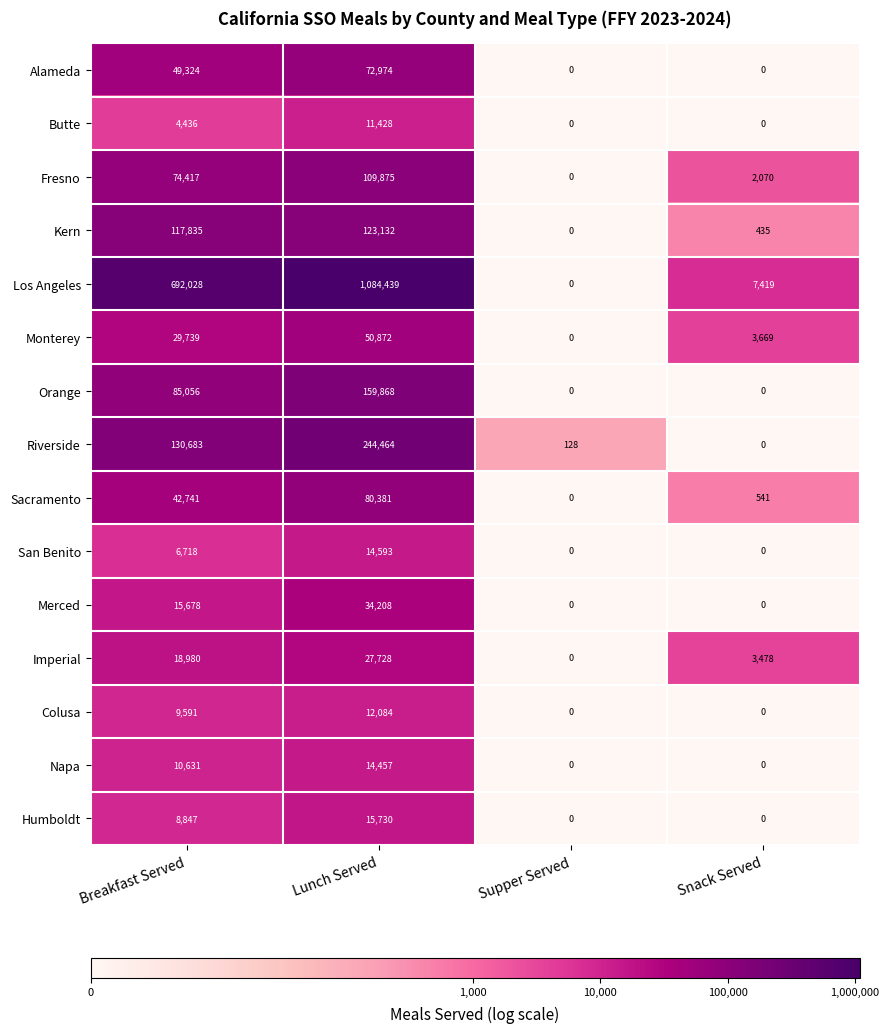

Rank the series by their maximum value, from lowest to highest.

Butte, Colusa, Napa, San Benito, Humboldt, Imperial, Merced, Monterey, Alameda, Sacramento, Fresno, Kern, Orange, Riverside, Los Angeles